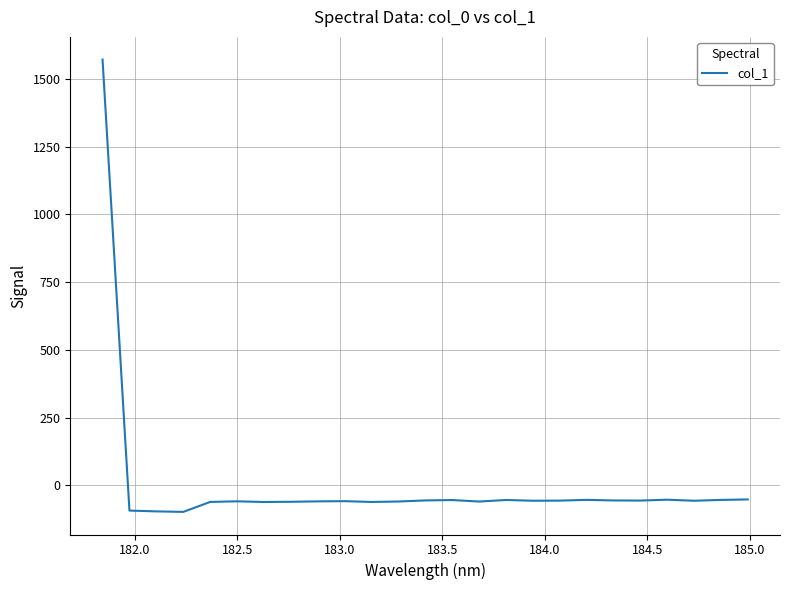

What is the difference between the maximum and minimum values?

1668.5